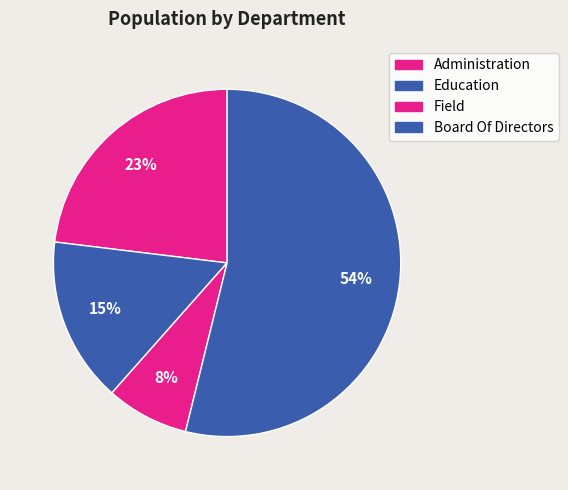

The Field slice represents 8% of the pie. True or false?

True